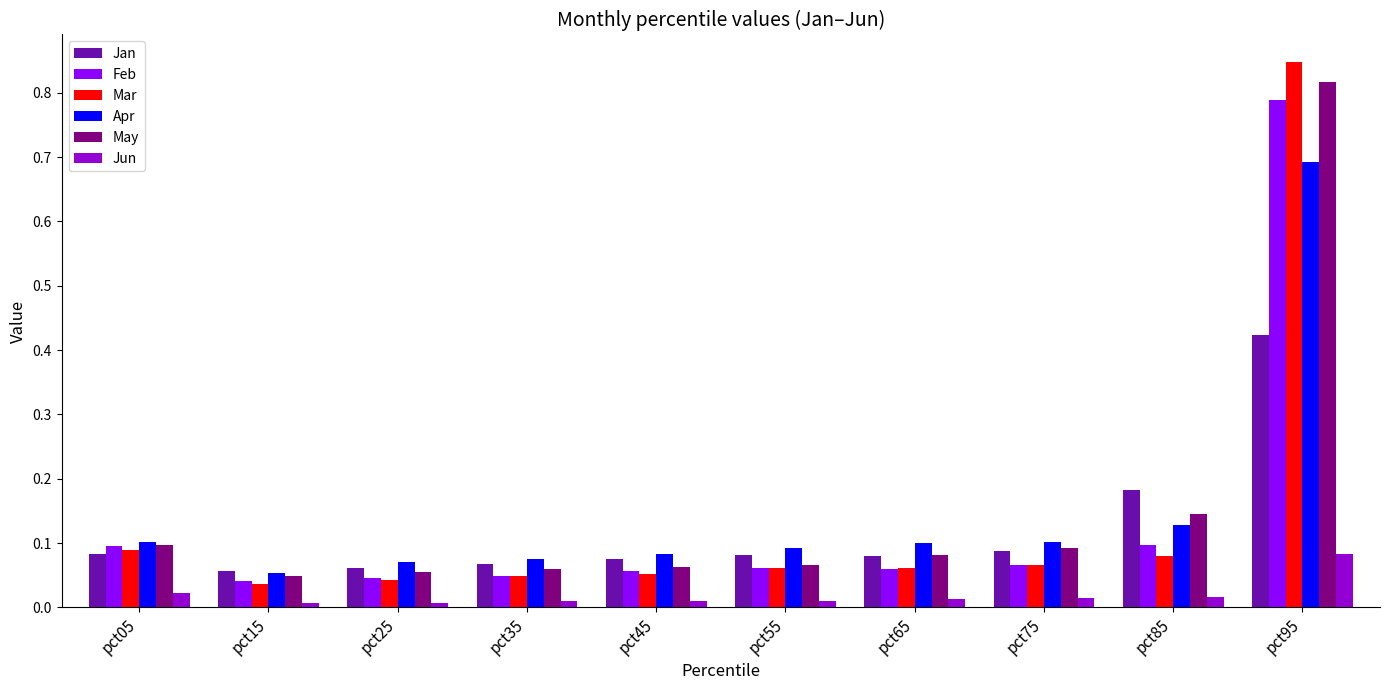

Which series changed the most between pct65 and pct85?

Jan